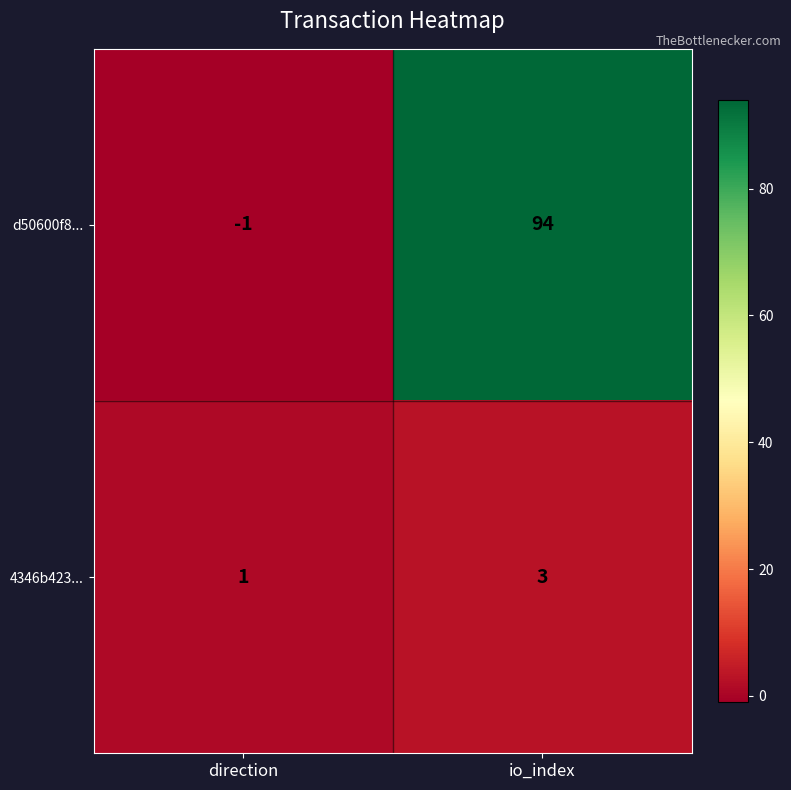

Which series changed the most between direction and io_index?

d50600f8...